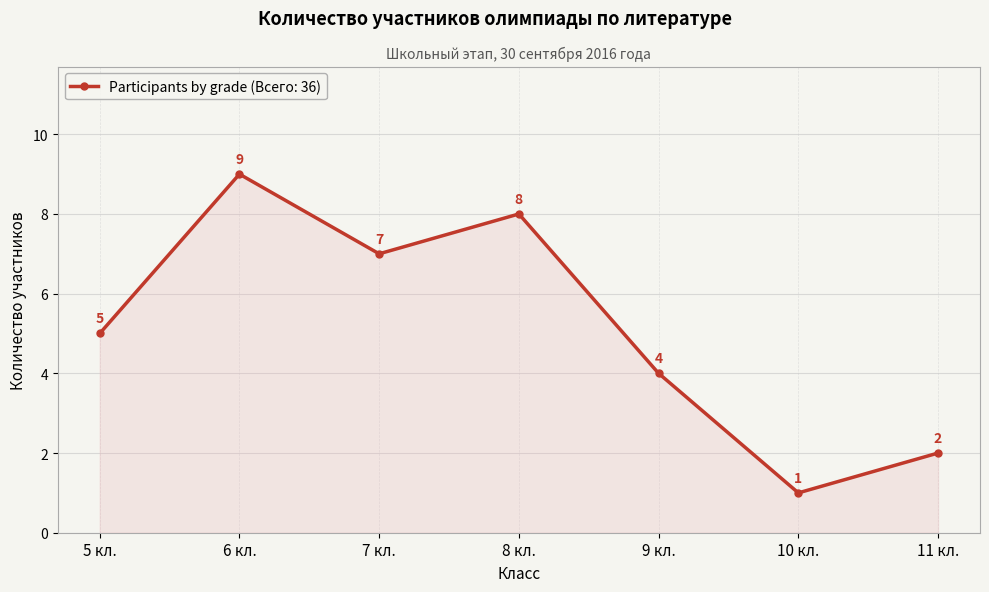

Reading left to right, extract all data points from this chart.

5 кл.=5	6 кл.=9	7 кл.=7	8 кл.=8	9 кл.=4	10 кл.=1	11 кл.=2